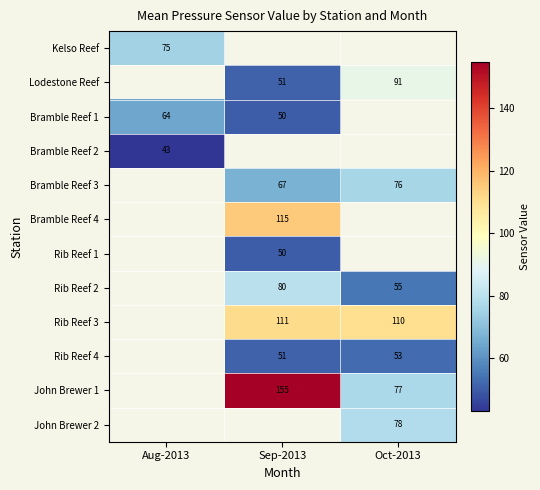

The Lodestone Reef series shows 91 at Oct-2013. True or false?

True